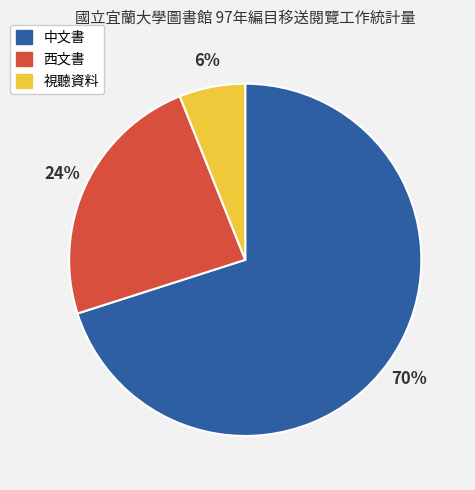

Between 視聽資料 and 中文書, which is larger?

中文書